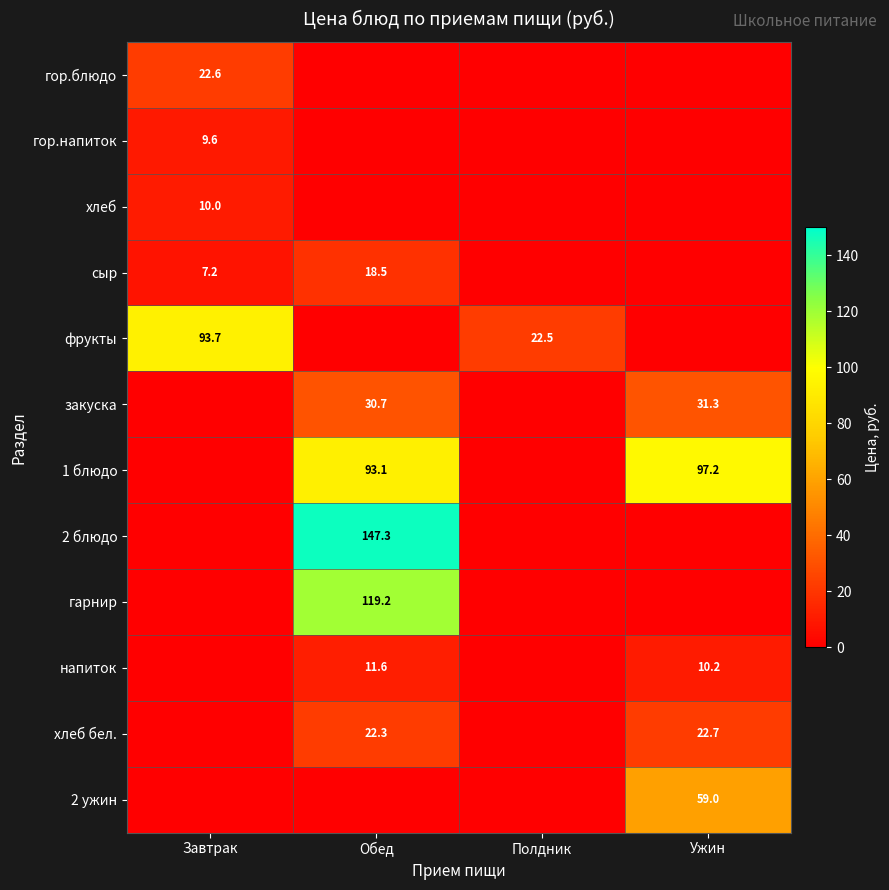

Which category has the highest value across all series?

Обед